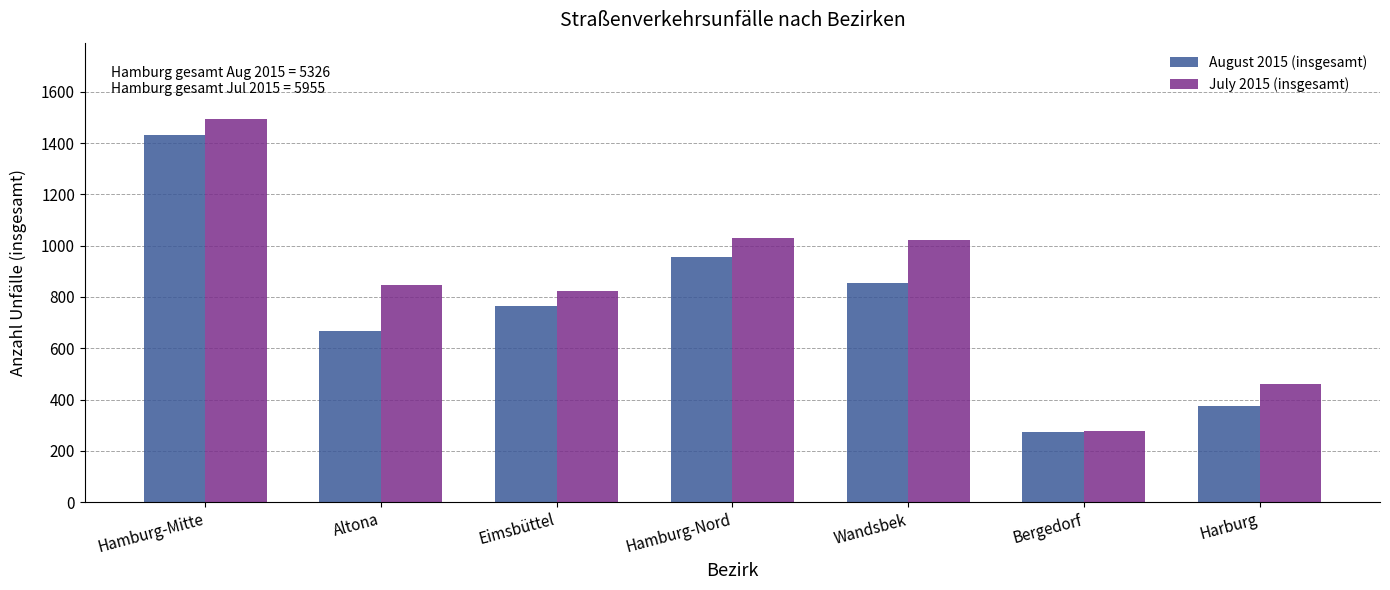

What is the lowest value of the July 2015 (insgesamt) series?

279